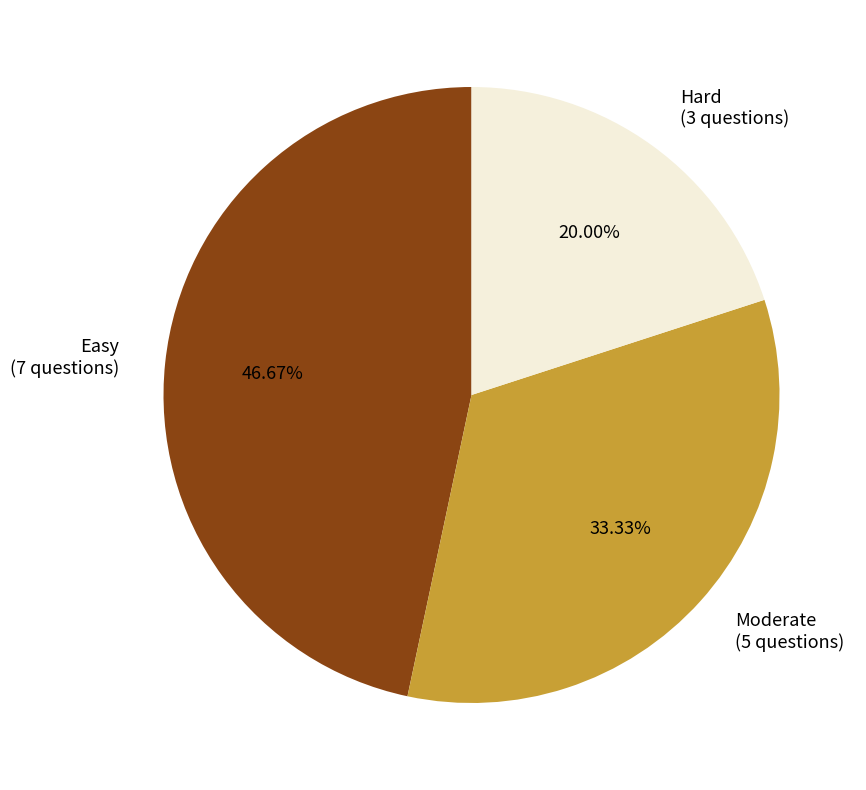

What percentage do Moderate and Hard together represent?

53.3%